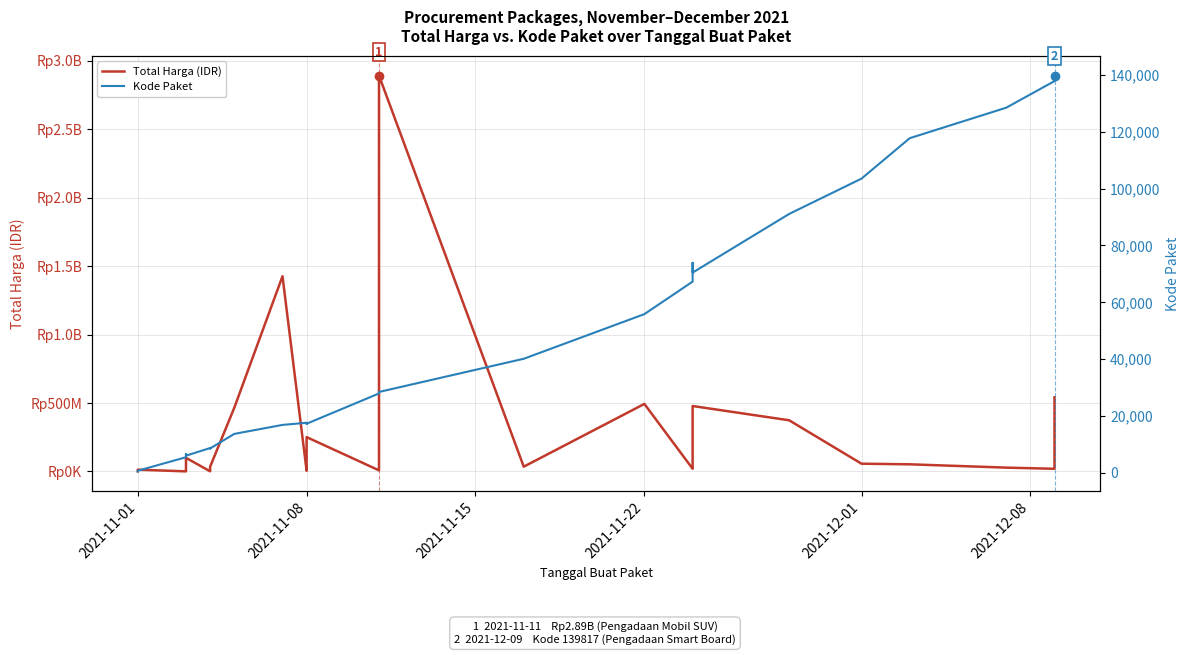

True or false: Total Harga (IDR) and Kode Paket cross at least once.

False